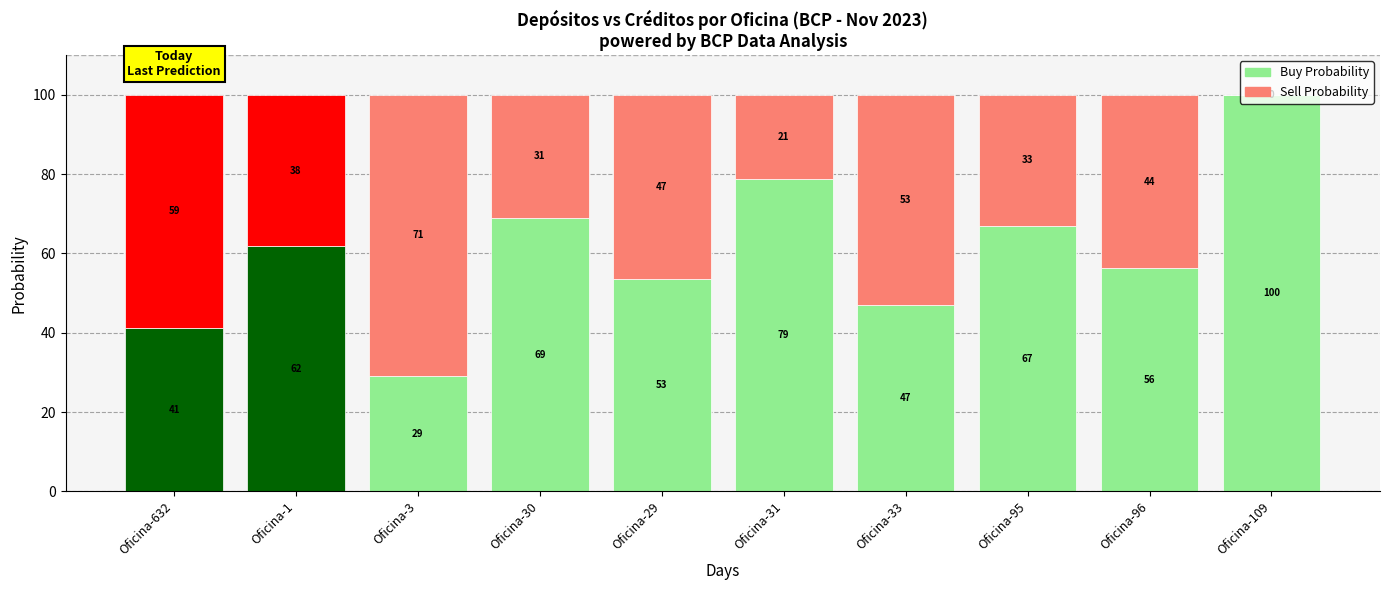

Which category has the highest value in the Buy Probability series?

Oficina-109